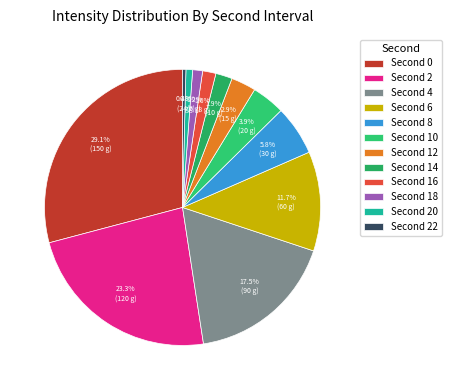

Count the number of slices in the pie.

12